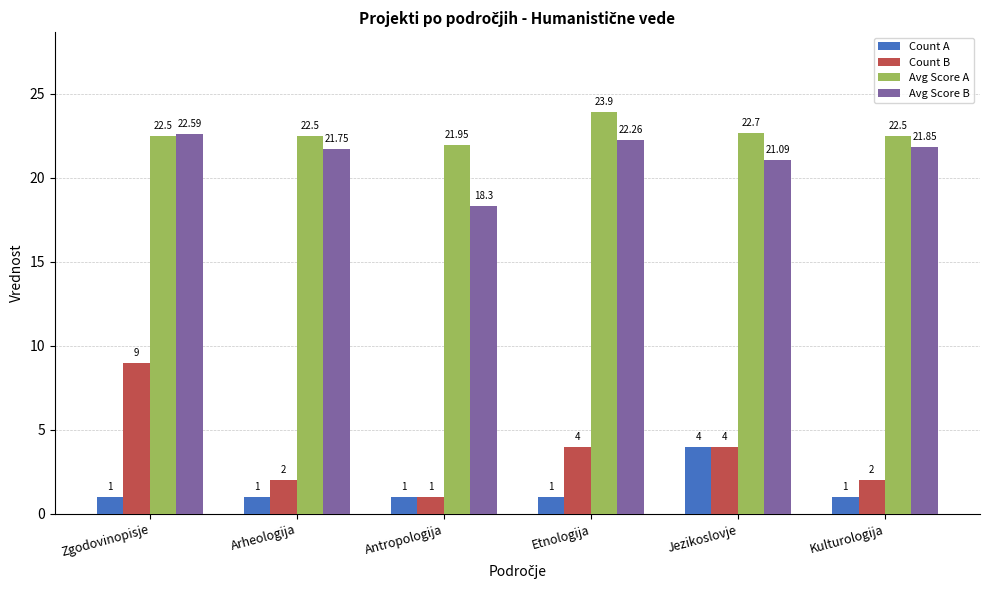

What is the minimum value for Count A?

1.0